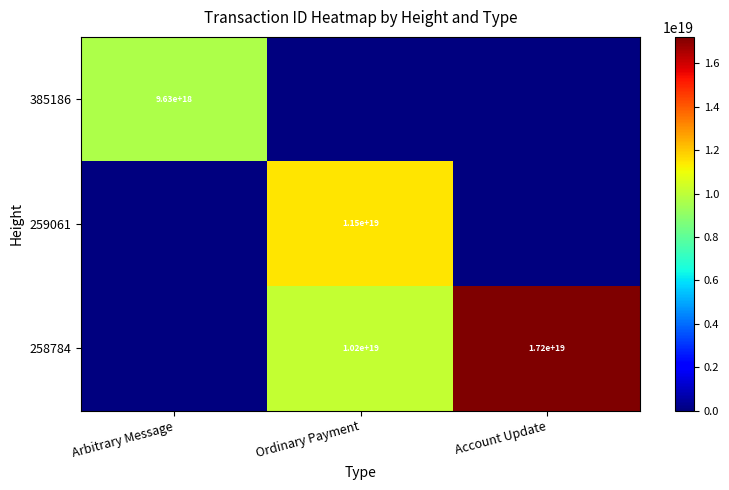

The value of 259061 at Ordinary Payment is 11500000000000000000. True or false?

True